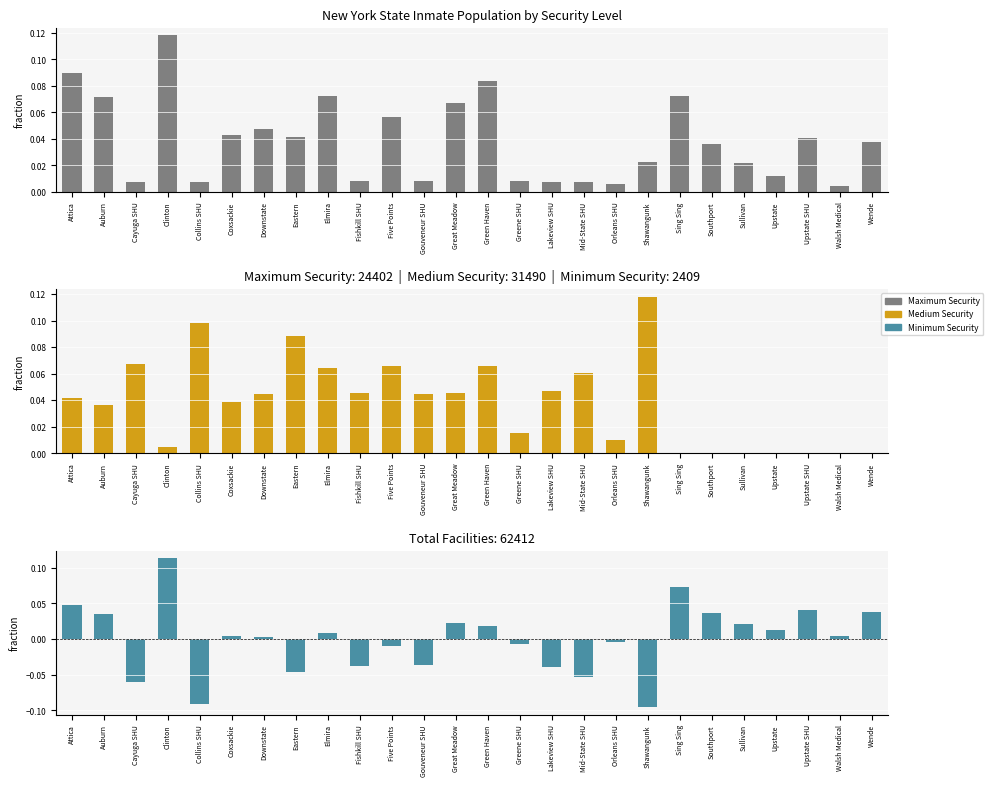

What is the total value across all series at Green Haven?

0.2